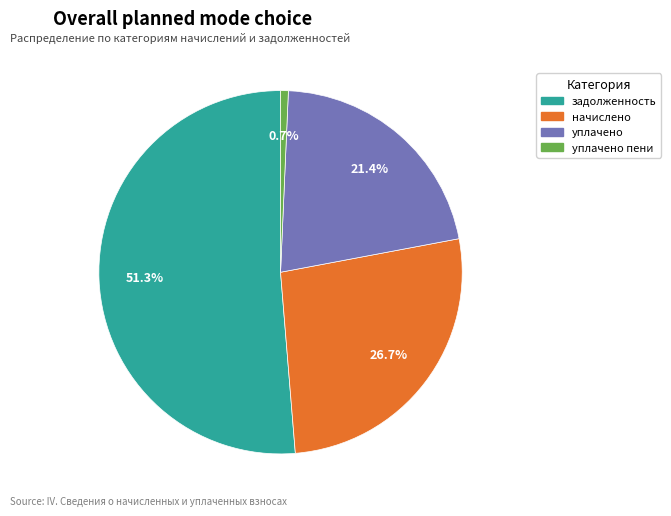

Rank the categories by value from highest to lowest.

задолженность, начислено, уплачено, уплачено пени